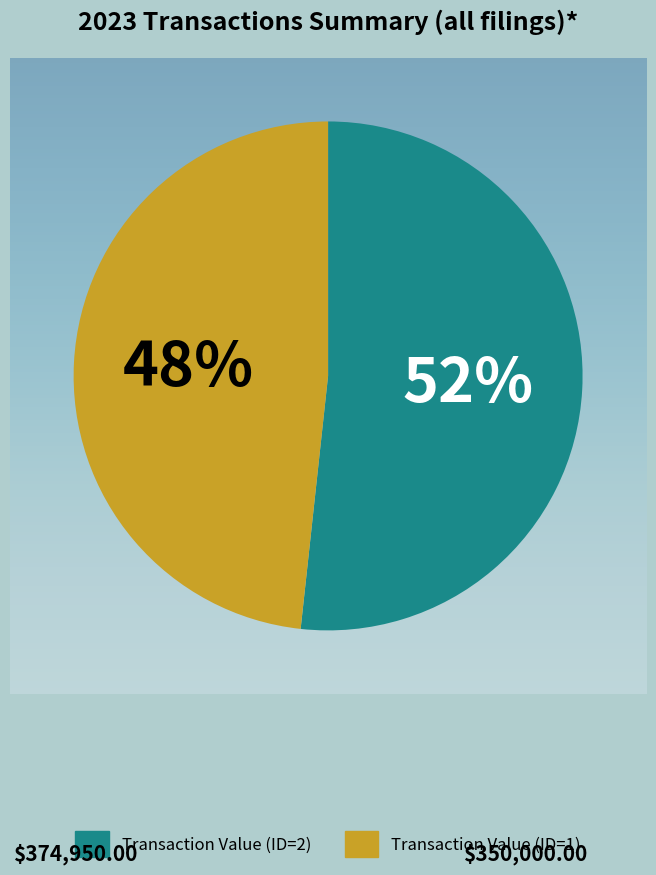

Which slice is the largest?

rptOwnerDetailsId=2